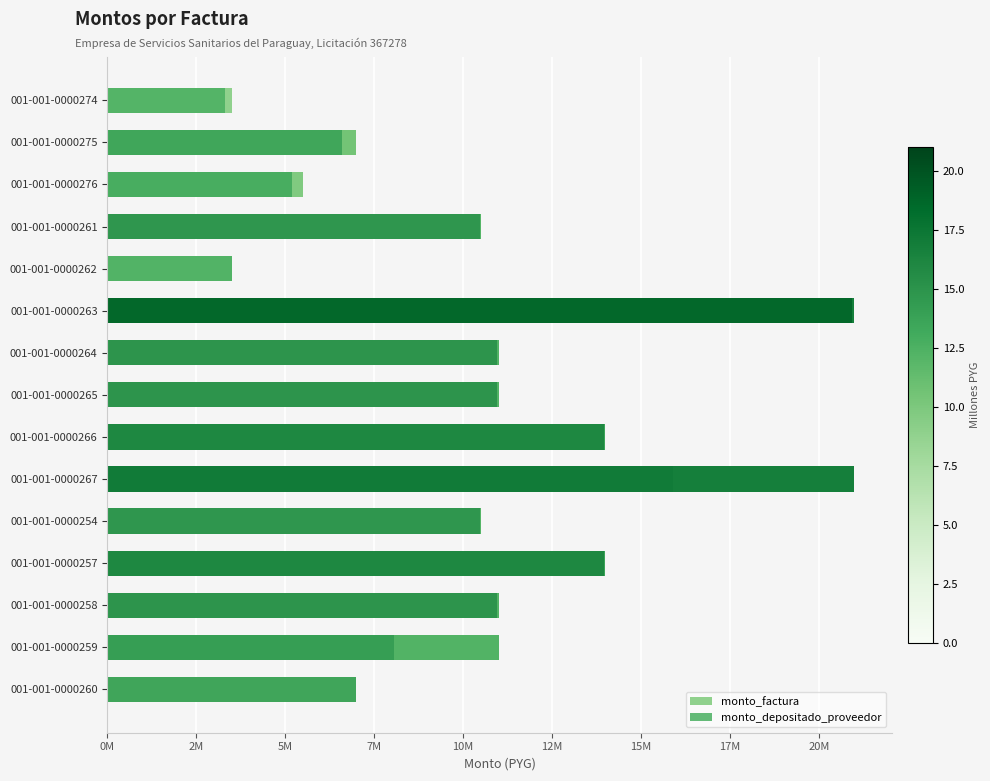

Which has a higher value, 001-001-0000266 or 001-001-0000274?

001-001-0000266